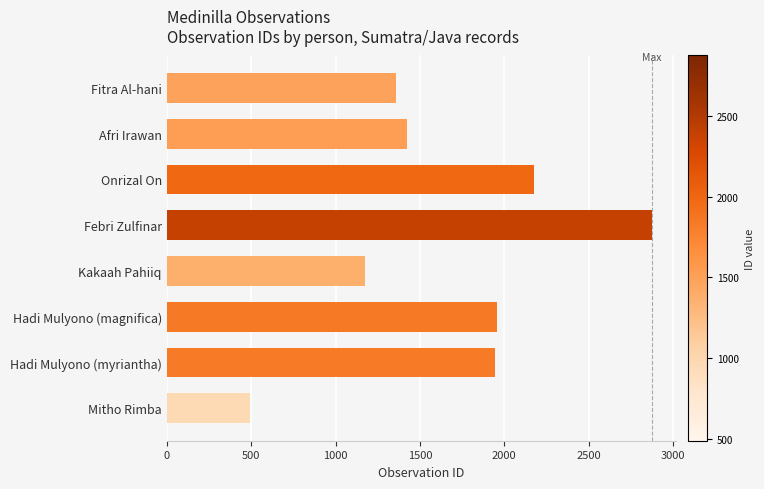

True or false: the data shows 1882 at Febri Zulfinar.

False